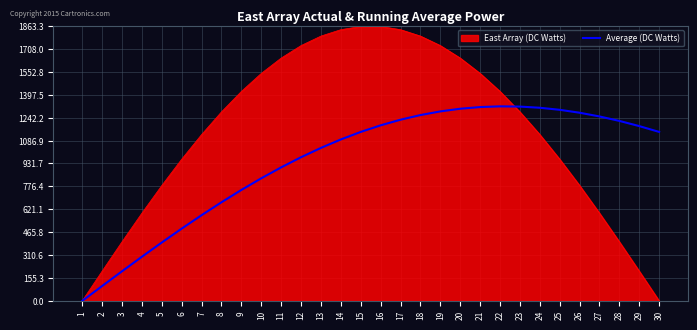

What is the highest value of the East Array (DC Watts) series?

1860.6